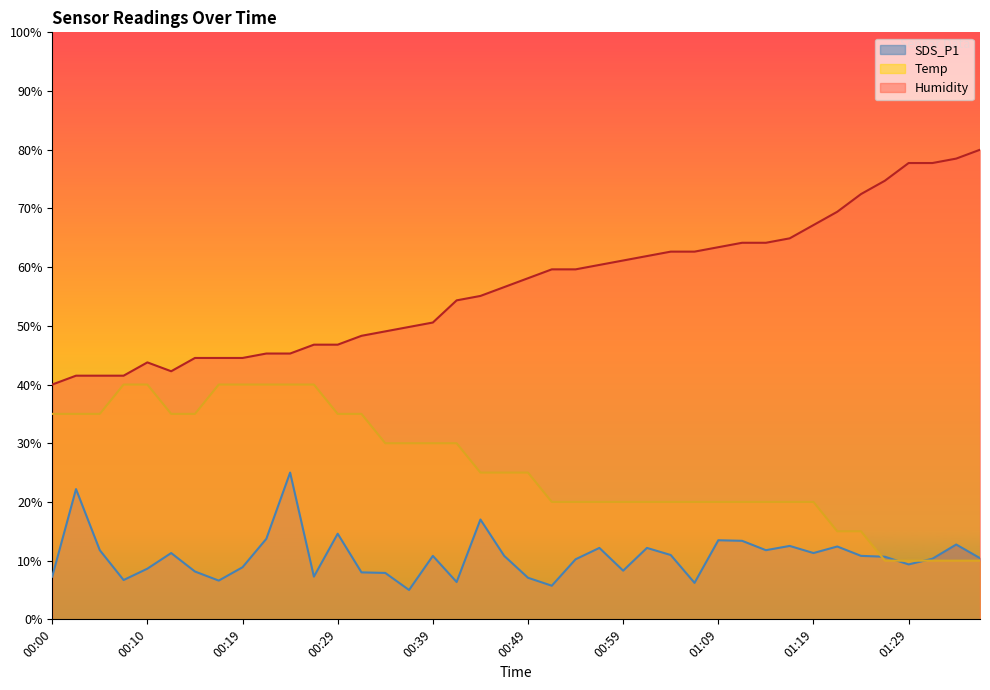

Reading left to right, extract all data points from this chart.

Temp: 35.0	35.0	35.0	40.0	40.0	35.0	35.0	40.0	40.0	40.0	40.0	40.0	35.0	35.0	30.0	30.0	30.0	30.0	25.0	25.0	25.0	20.0	20.0	20.0	20.0	20.0	20.0	20.0	20.0	20.0	20.0	20.0	20.0	15.0	15.0	10.0	10.0	10.0	10.0	10.0
Humidity: 40.0	41.5	41.5	41.5	43.8	42.3	44.5	44.5	44.5	45.3	45.3	46.8	46.8	48.3	49.1	49.8	50.6	54.3	55.1	56.6	58.1	59.6	59.6	60.4	61.1	61.9	62.6	62.6	63.4	64.2	64.2	64.9	67.2	69.4	72.5	74.7	77.7	77.7	78.5	80.0
SDS_P1: 7.3	22.2	11.8	6.7	8.6	11.3	8.1	6.6	8.9	13.7	25.0	7.3	14.6	8.0	7.9	5.0	10.8	6.4	17.0	10.8	7.1	5.7	10.2	12.2	8.3	12.2	11.0	6.2	13.5	13.4	11.8	12.5	11.3	12.4	10.8	10.7	9.4	10.3	12.7	10.4